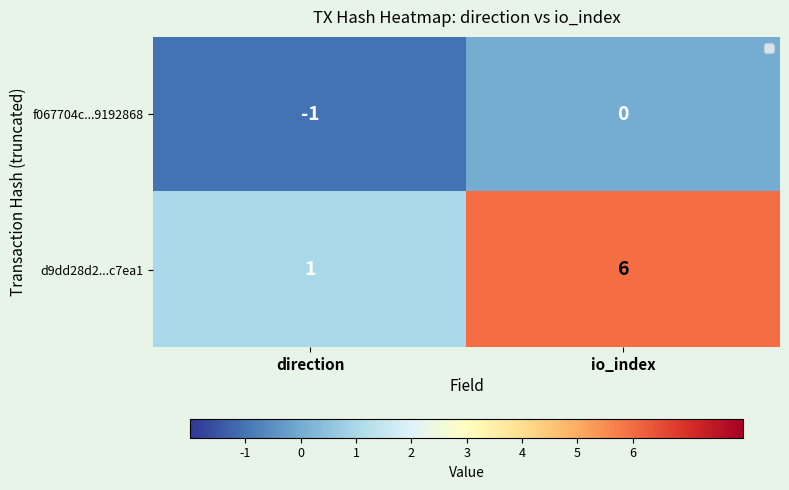

What is the difference between the d9dd28d2...c7ea1 values at direction and io_index?

5